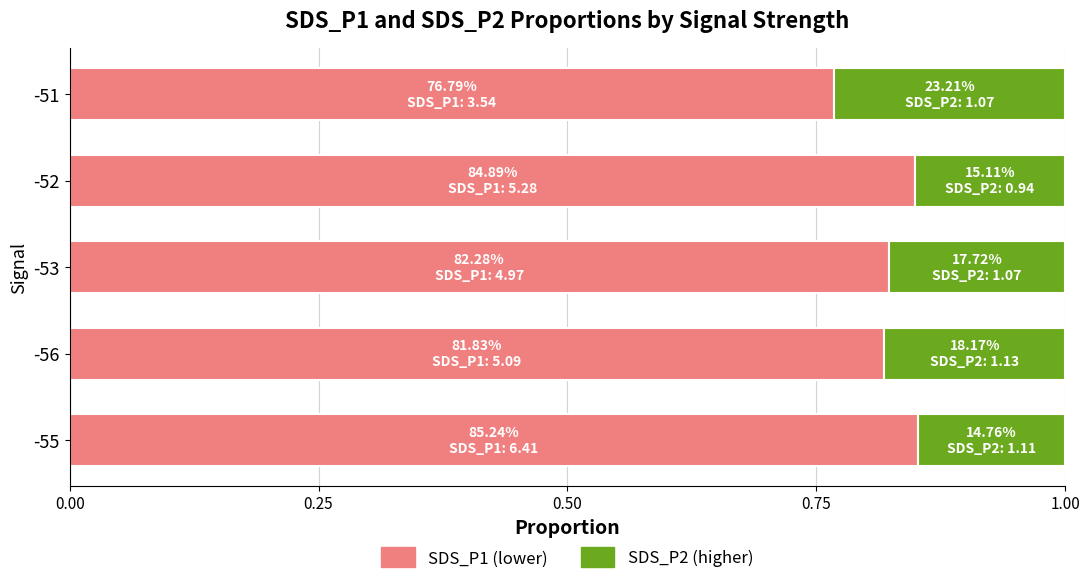

What is the total value across all series at -51?

1.0